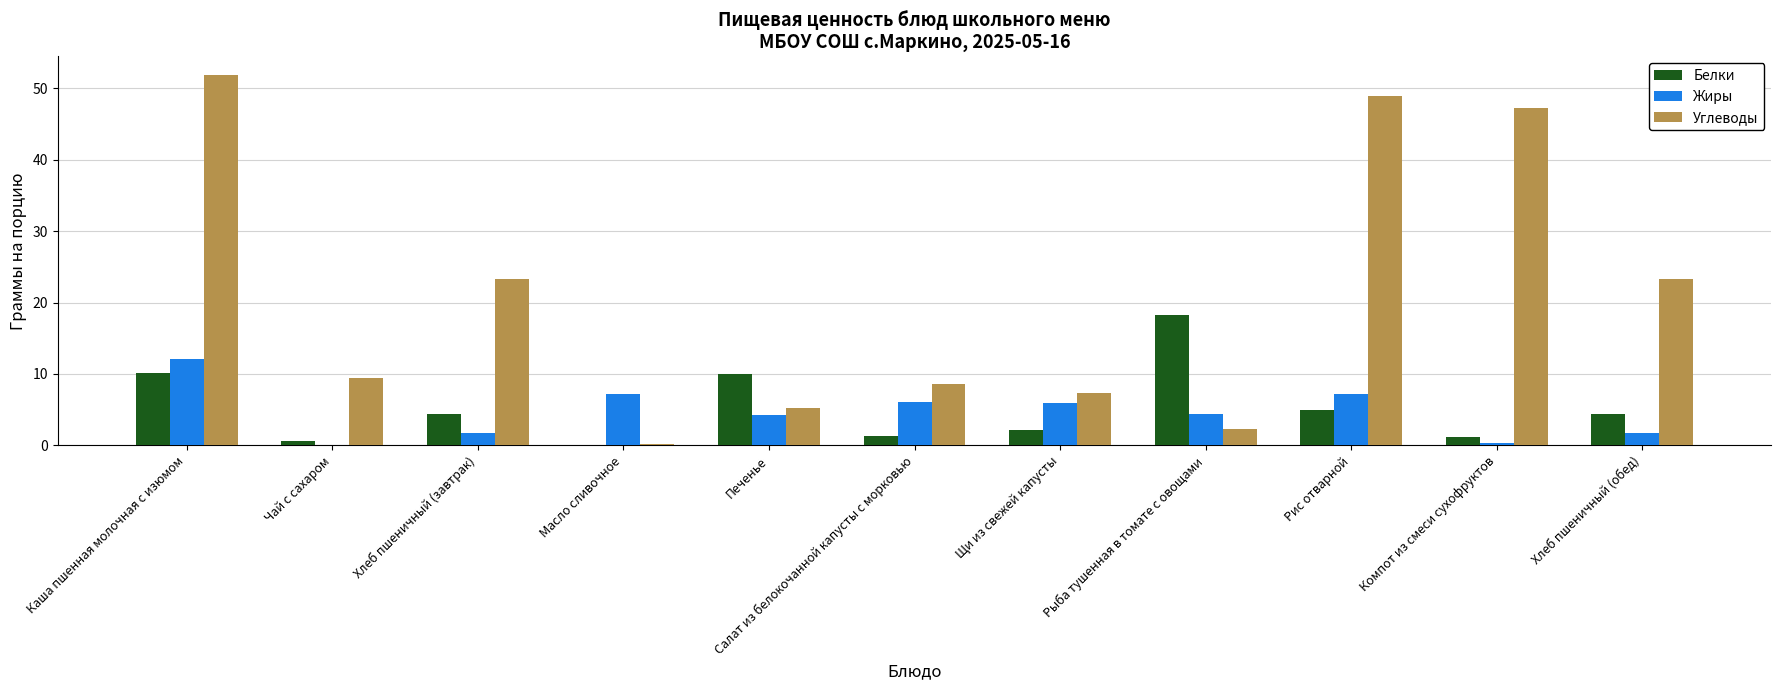

What is the sum of all Белки values?

57.3